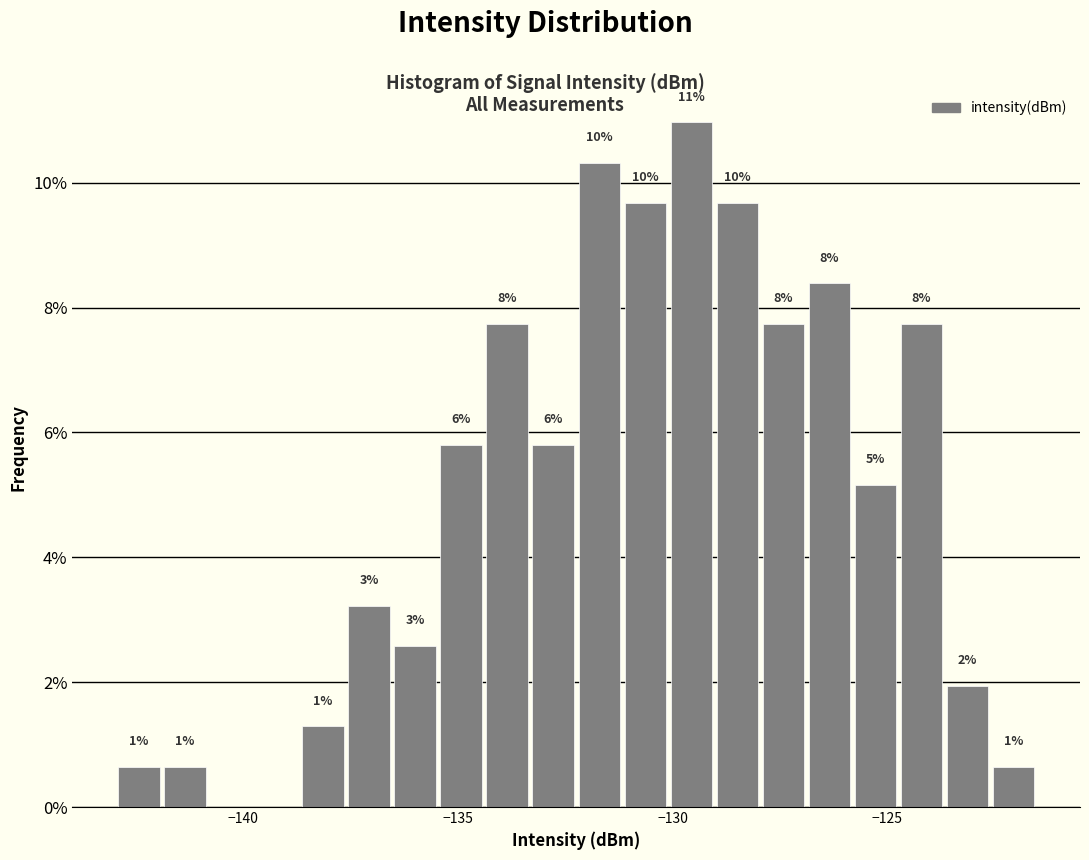

Read against the x-axis, roughly where is the centre of the tallest bar?

-129.5